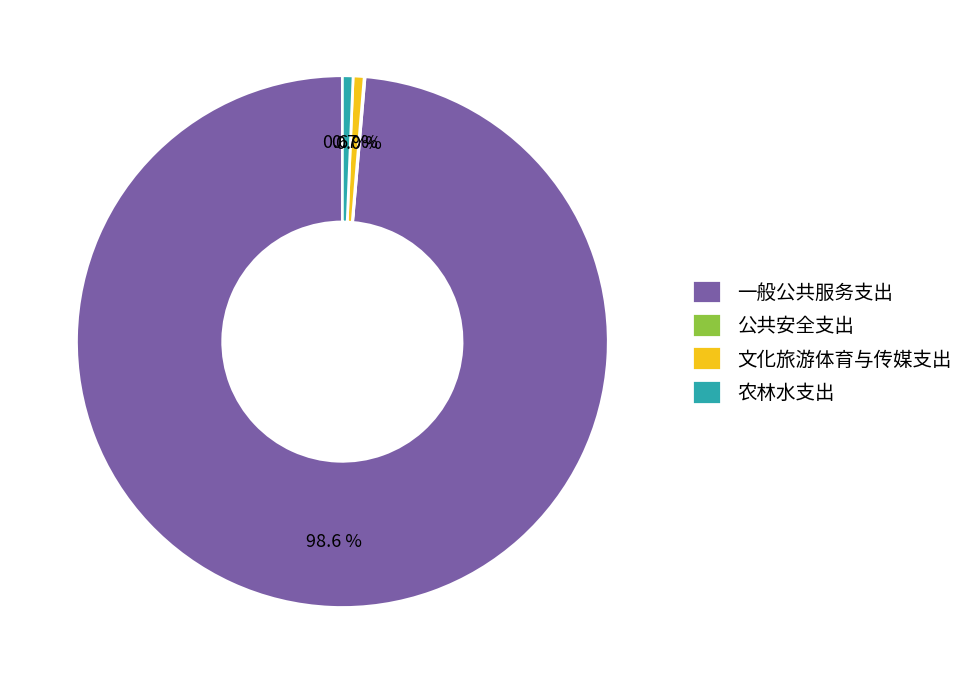

Between 一般公共服务支出 and 农林水支出, which is larger?

一般公共服务支出